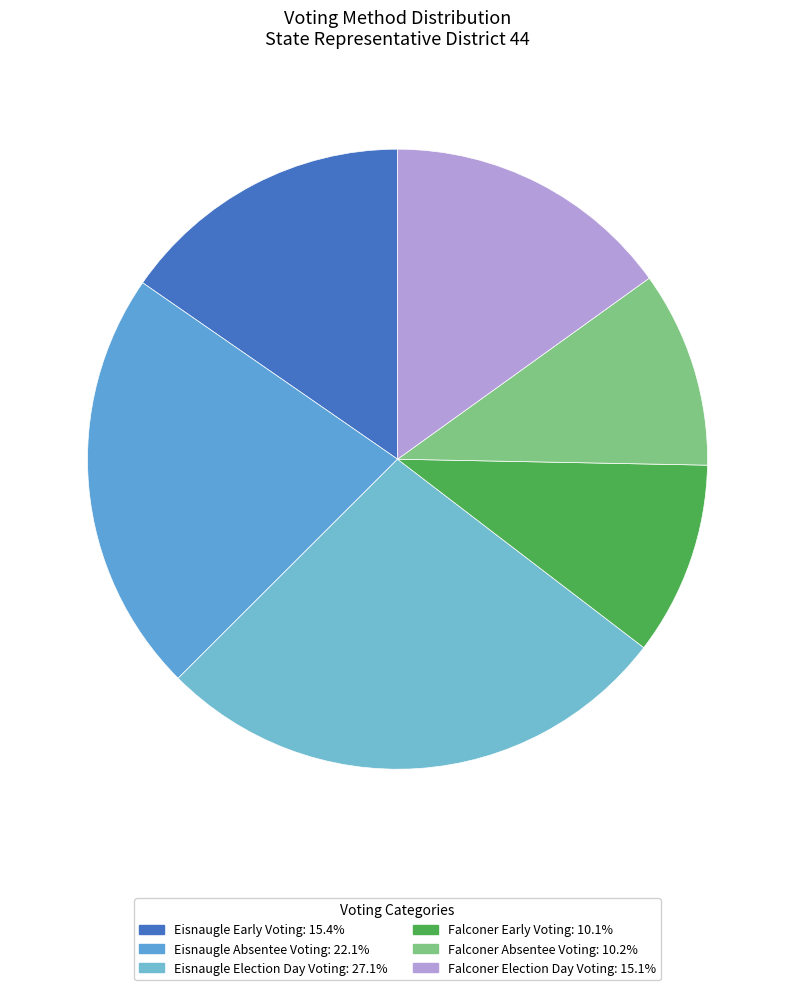

Count the number of slices in the pie.

6